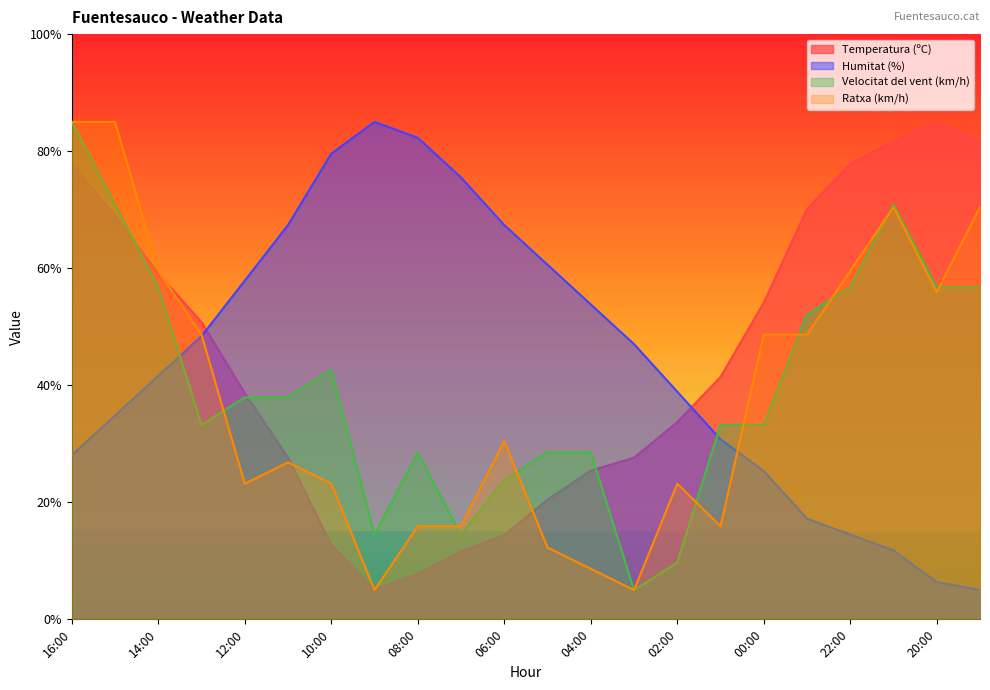

What is the difference between the highest and lowest values at 16:00?

56.9